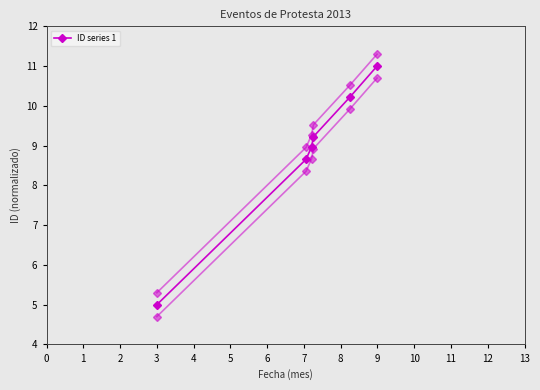

What is the label of the 3rd point from the right?

2